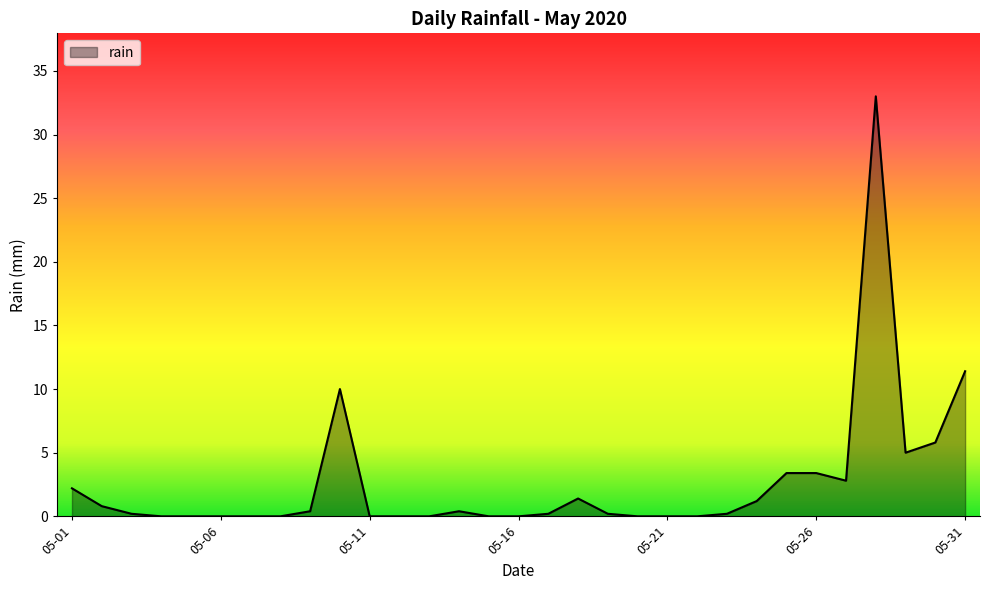

At which category does the data reach its first local peak?

2020-05-10